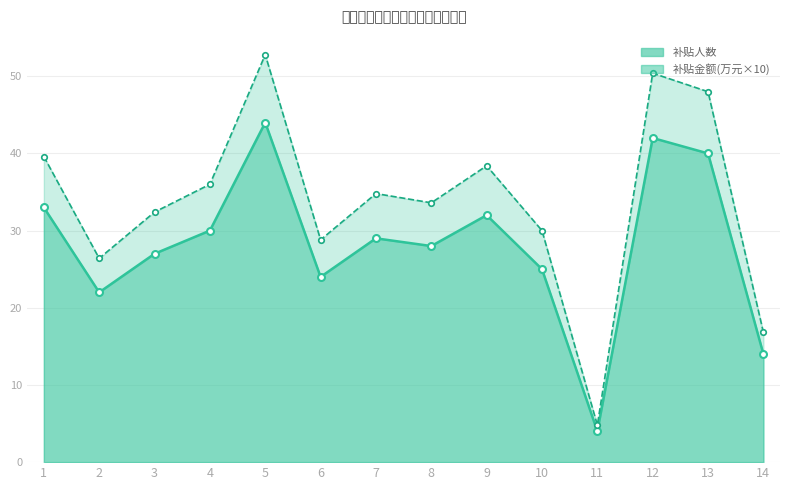

Does the chart display data point markers on the line(s)?

Yes